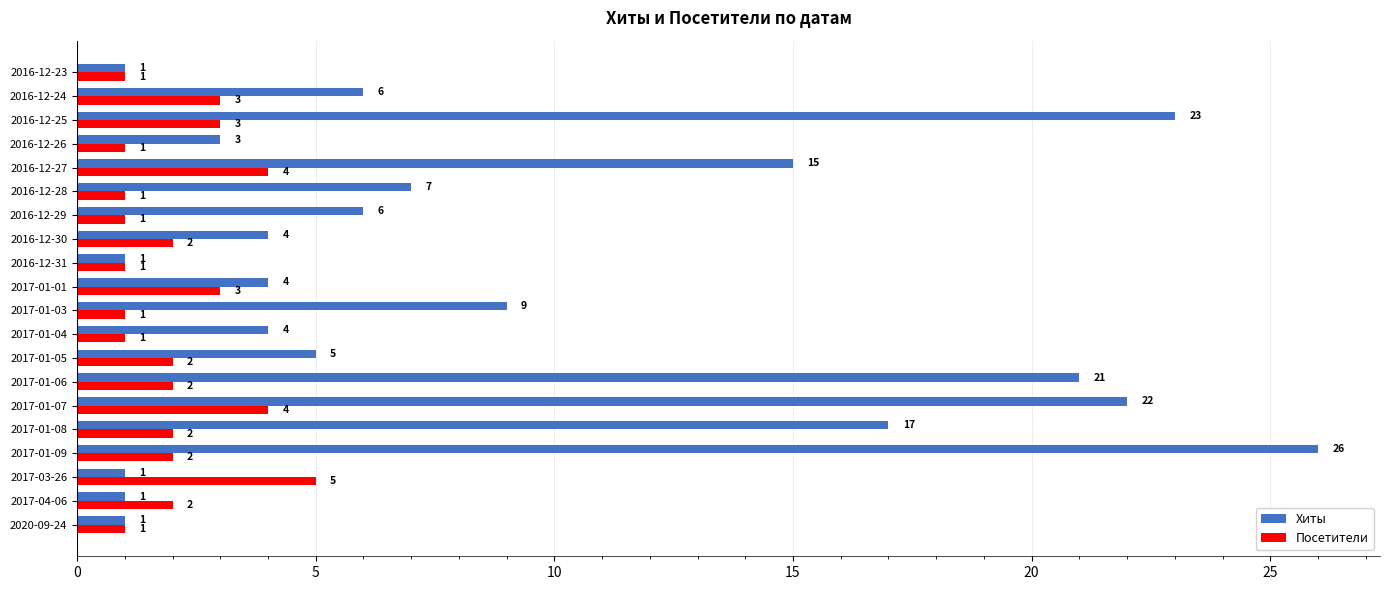

List the series in order of their overall mean, highest first.

Хиты, Посетители